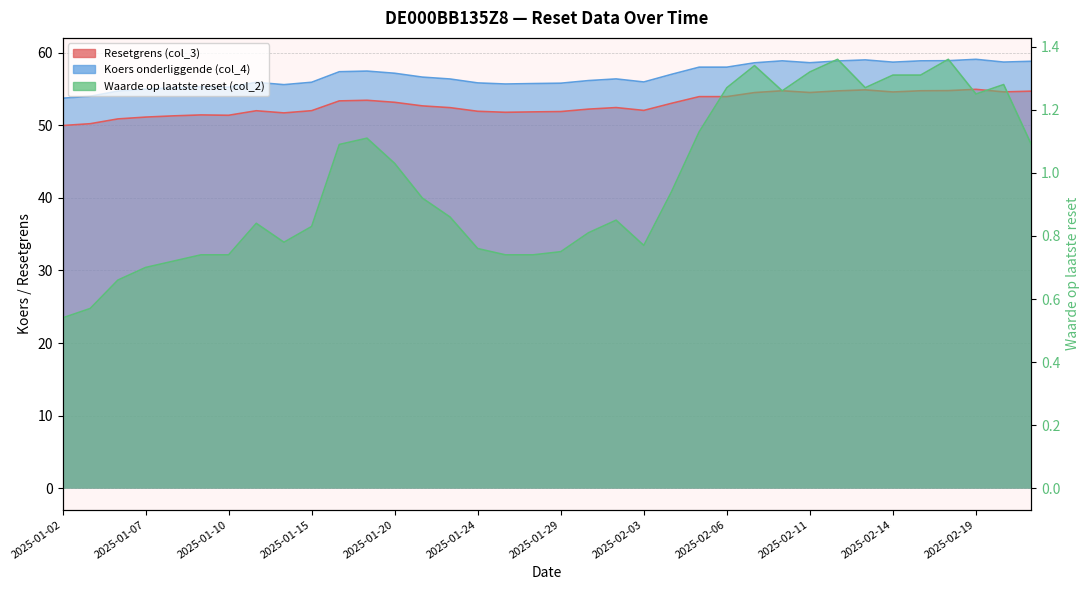

True or false: Resetgrens (col_3) and Koers onderliggende (col_4) intersect in this chart.

False